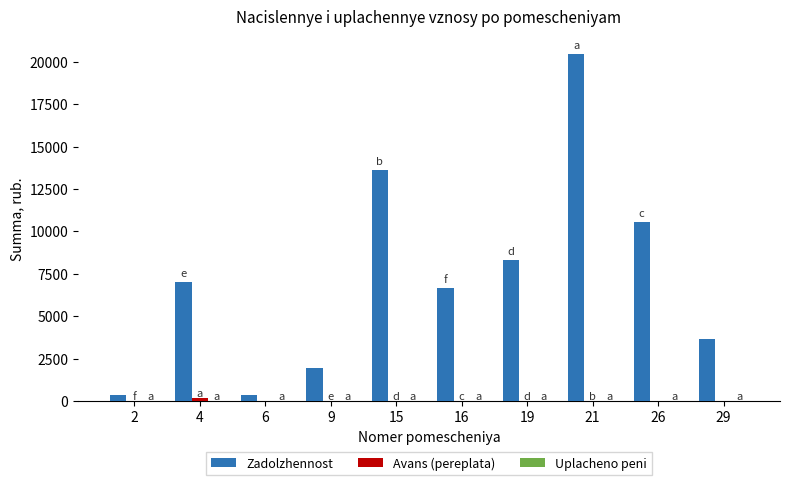

The value of Zadolzhennost at 4 is 7025.1. True or false?

True